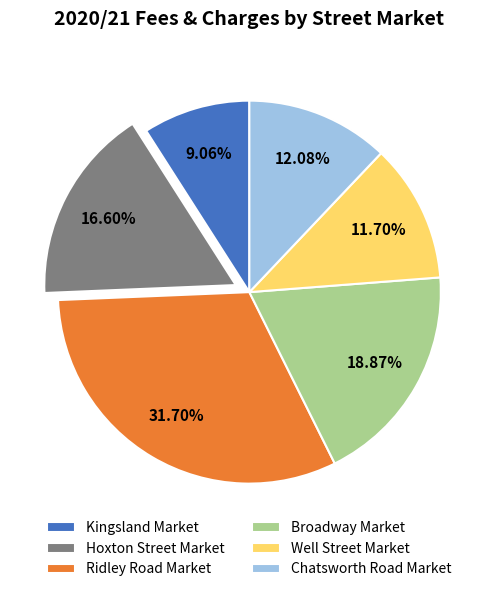

Approximately how many times larger is the value at Kingsland Market compared to Hoxton Street Market?

0.5